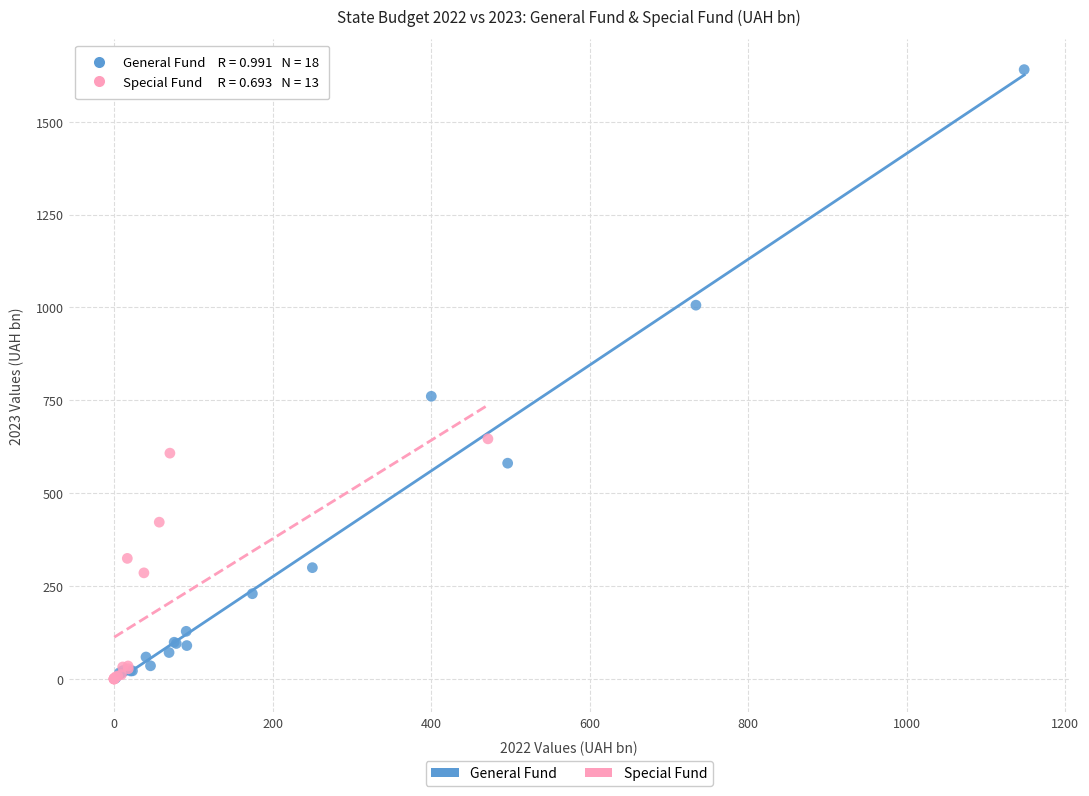

Which series has the widest spread of Y values?

General Fund